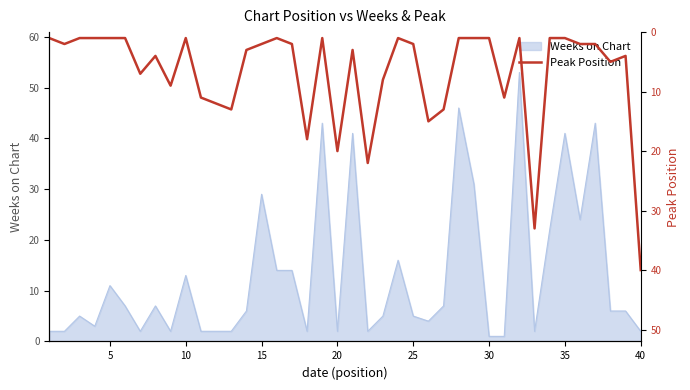

What is the difference between the second highest and minimum values?

32